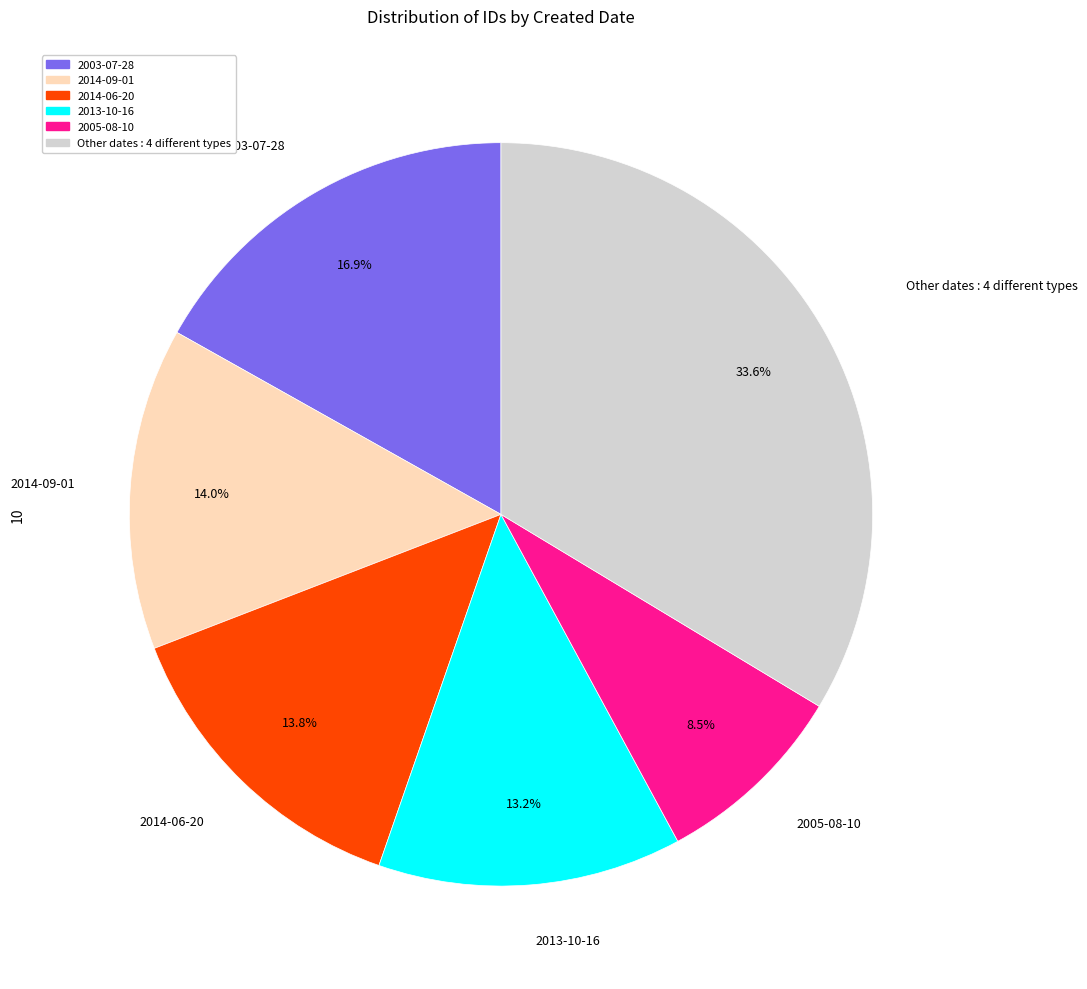

Does any single category account for the majority?

No